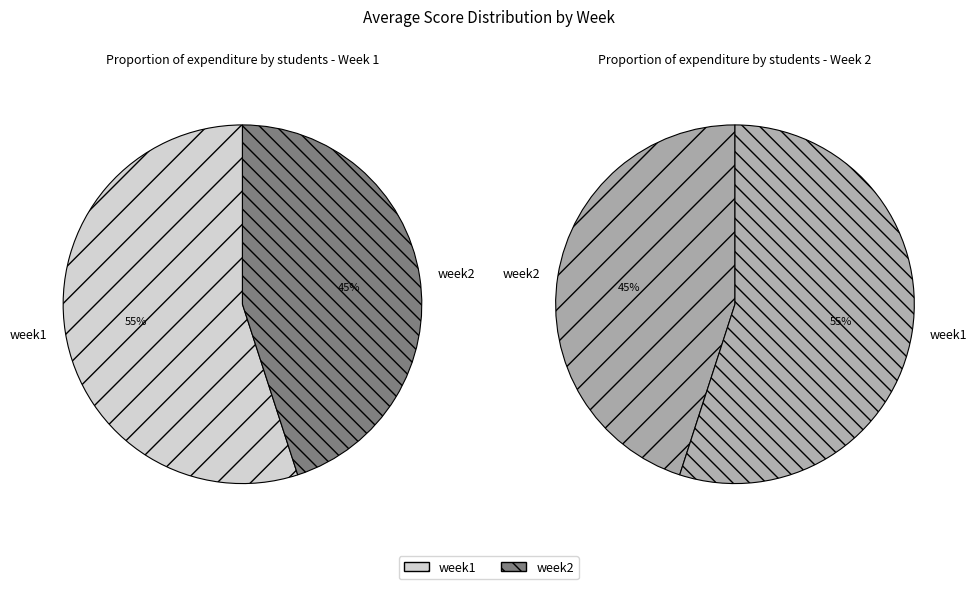

Approximately how many times larger is the value at week1 compared to week2?

1.2